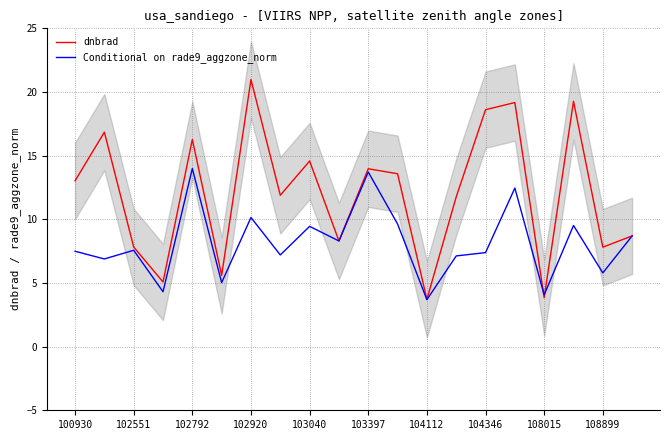

Is the value of dnbrad at 104346 greater than the value of Conditional on rade9_aggzone_norm at 108015?

Yes